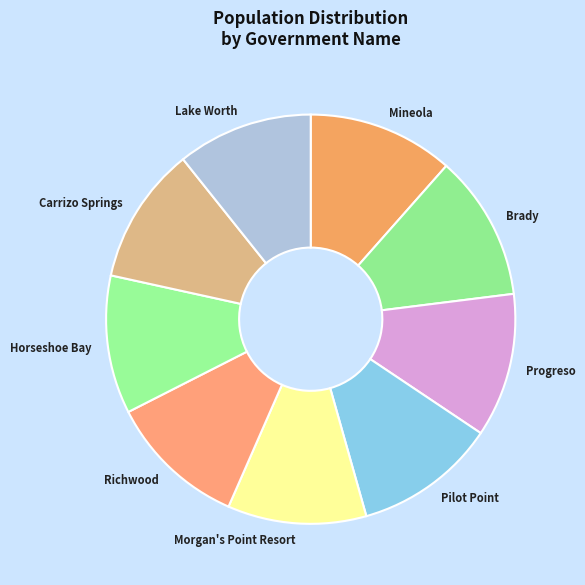

Does Pilot Point account for over 50% of the chart?

No